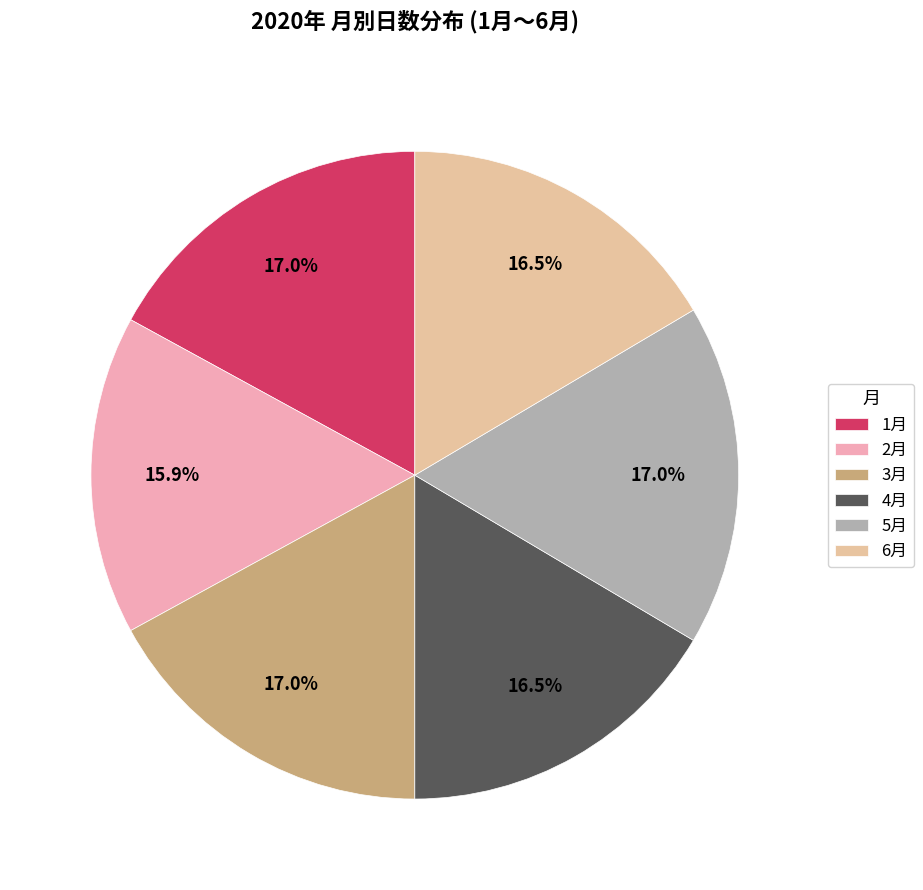

Is there any slice that represents more than half of the pie?

No